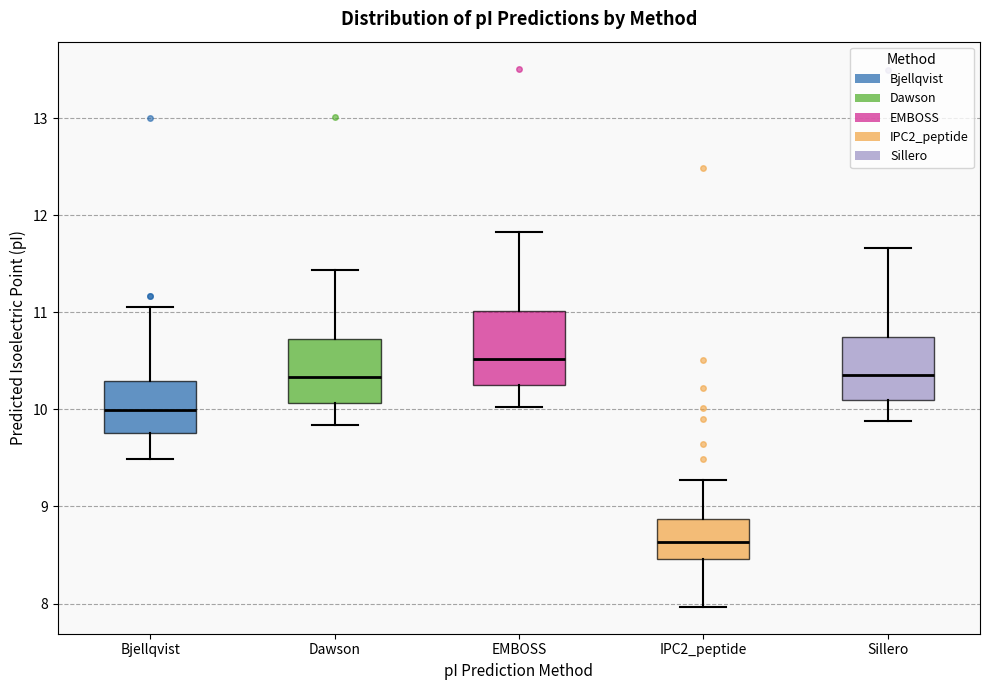

Reading left to right, transcribe this box plot: for each box, give where its median line is, the range the box spans, and where its two whiskers end, as read against the y-axis. The values are not printed on the chart, so give them approximately, as read against the axis.

Bjellqvist: median 10.0, box 9.8 to 10.3, whiskers 9.5 to 11.1
Dawson: median 10.3, box 10.1 to 10.7, whiskers 9.8 to 11.4
EMBOSS: median 10.5, box 10.2 to 11.0, whiskers 10.0 to 11.8
IPC2_peptide: median 8.6, box 8.5 to 8.9, whiskers 8.0 to 9.3
Sillero: median 10.4, box 10.1 to 10.7, whiskers 9.9 to 11.7